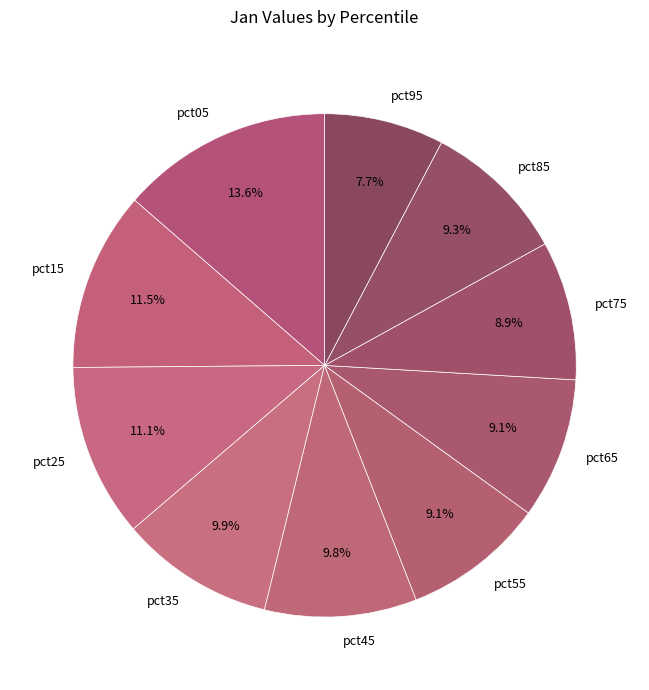

Count the number of slices in the pie.

10